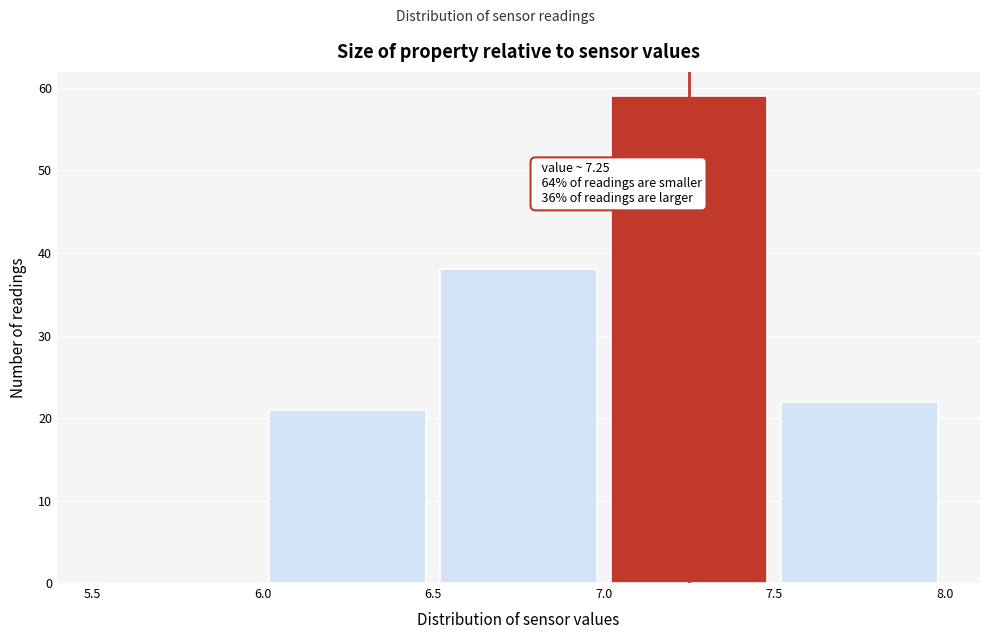

Over which range of the x-axis is the bar tallest?

7.0 to 7.5